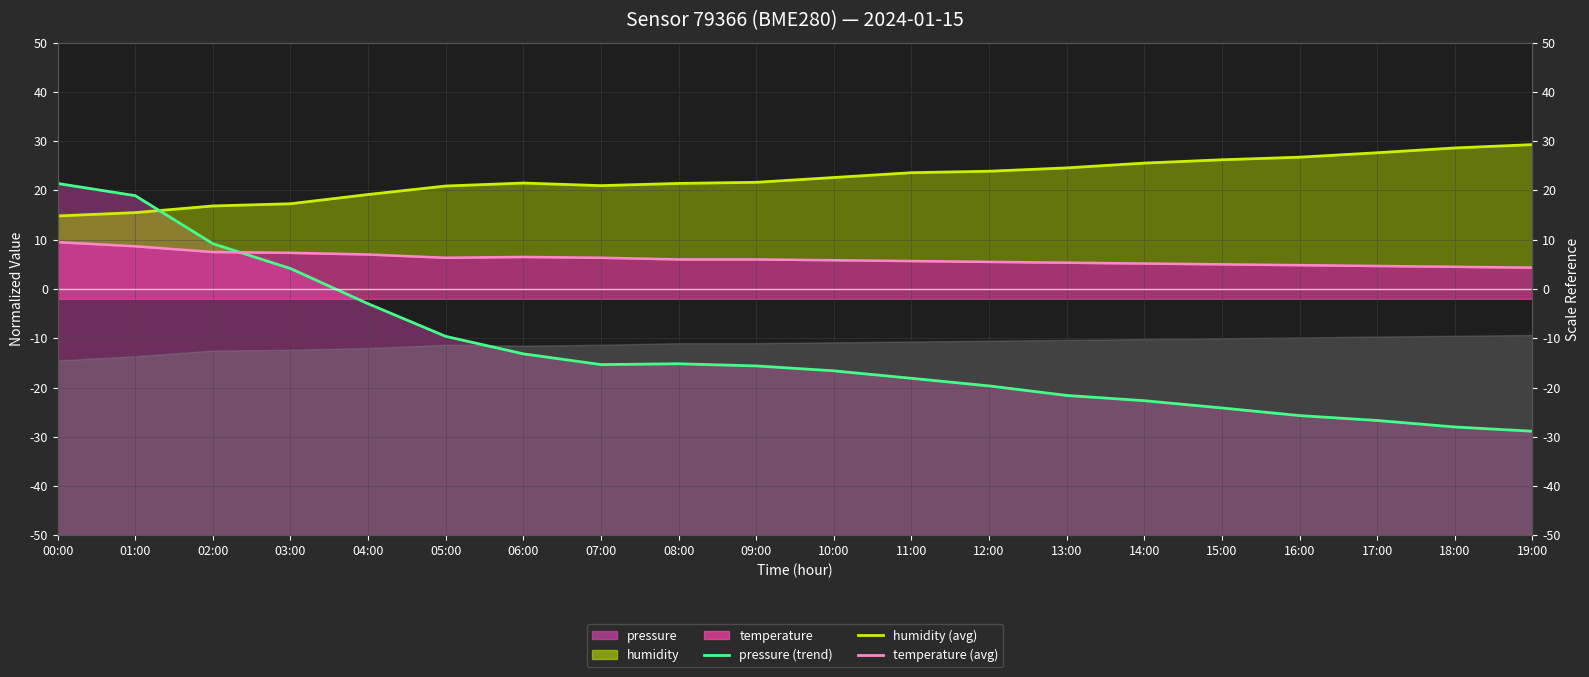

Rank the series by their average value, from lowest to highest.

pressure (trend), temperature (avg), humidity (avg)